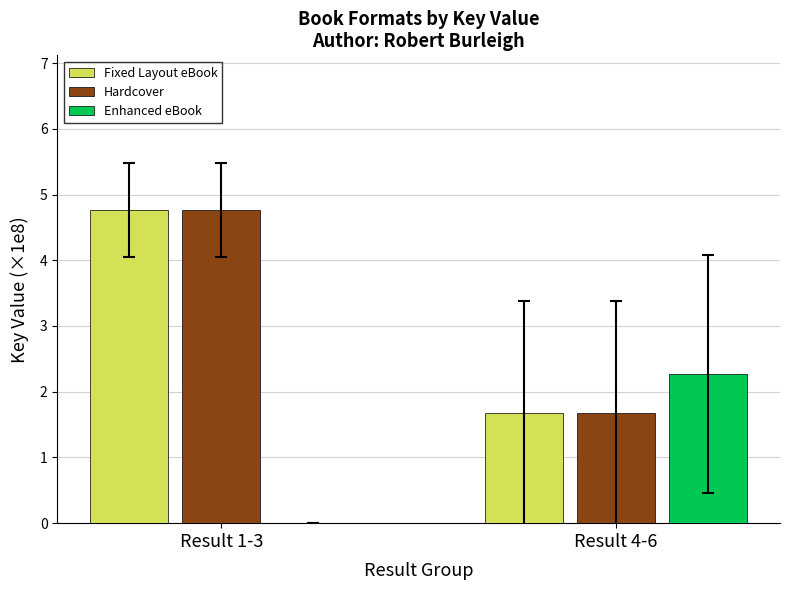

Which category has the highest value across all series?

Result 1-3